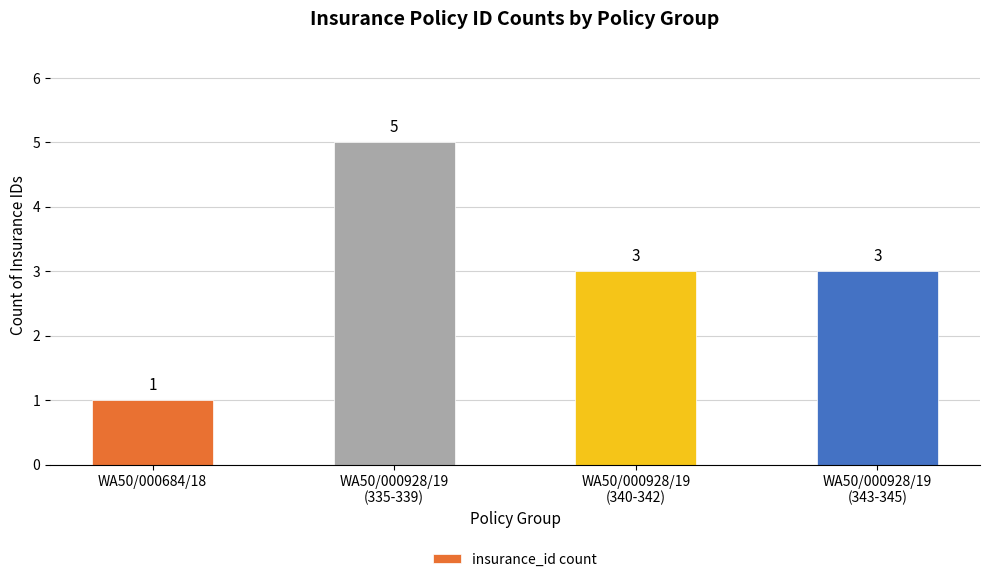

How many categories are shown in the chart?

4